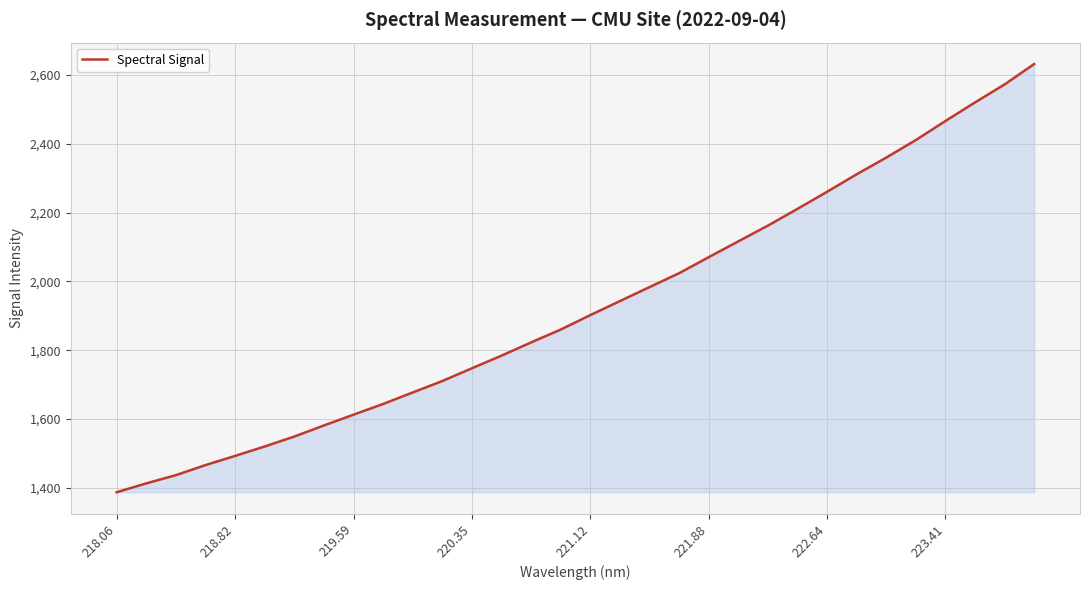

What is the average value?

1926.8